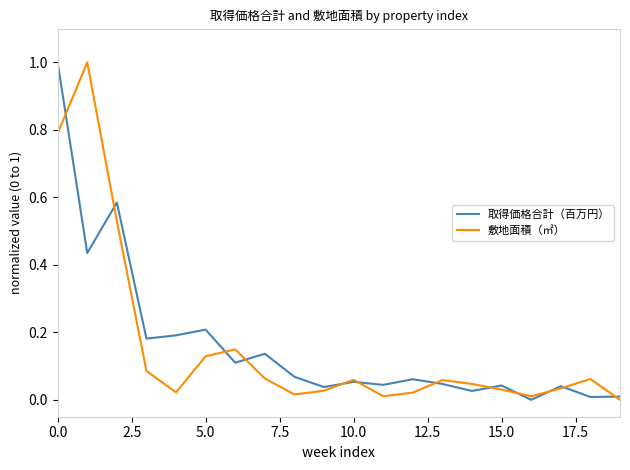

What is the maximum value for 取得価格合計（百万円）?

1.0